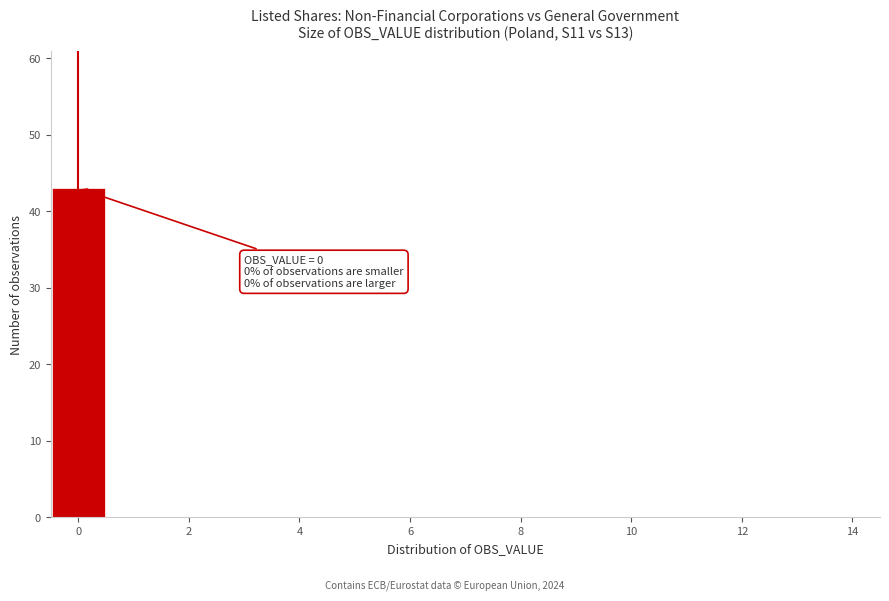

Which range on the x-axis has the tallest bar?

-0.5 to 0.5